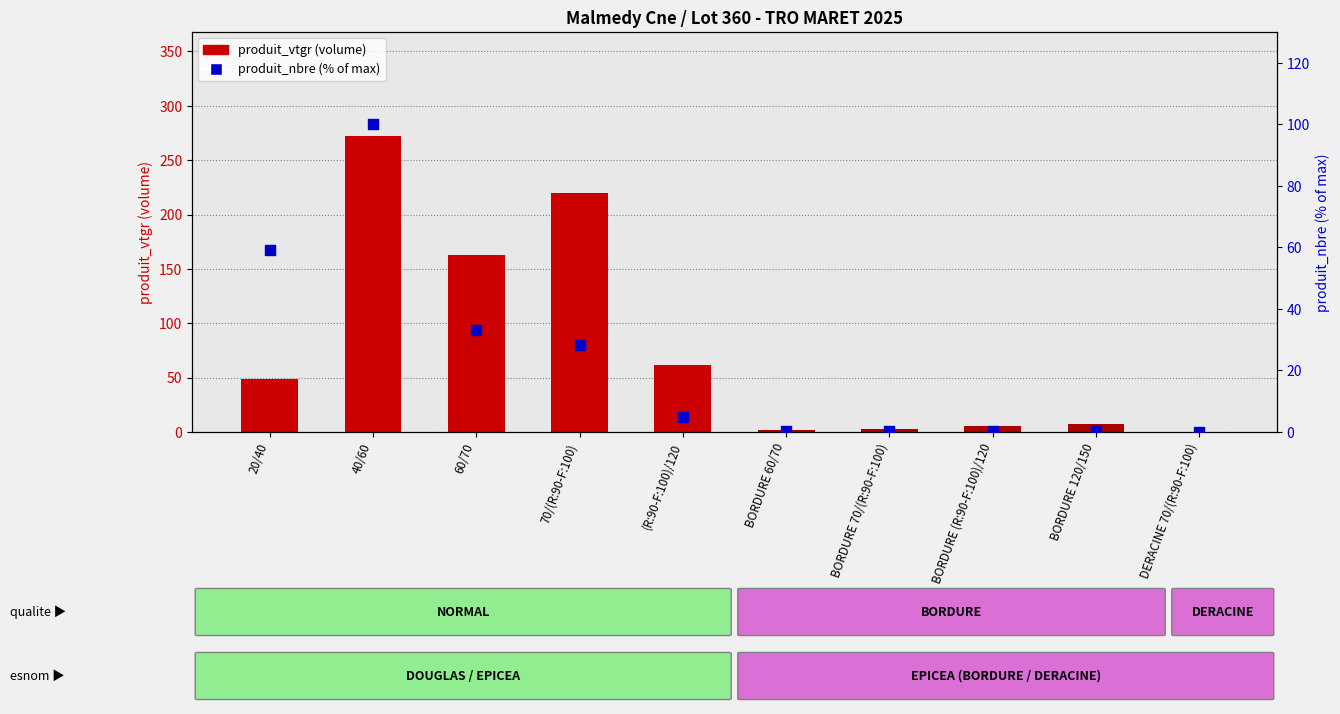

Which series reaches the maximum Y coordinate?

produit_vtgr (volume)